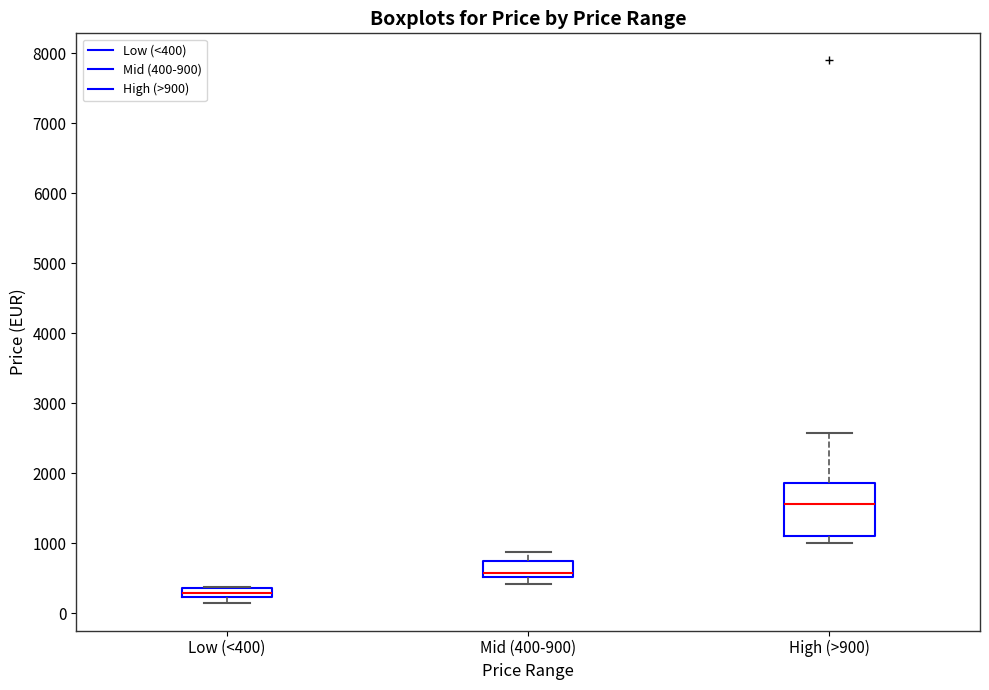

Which box is the tallest, from its lower edge to its upper edge?

High (>900)